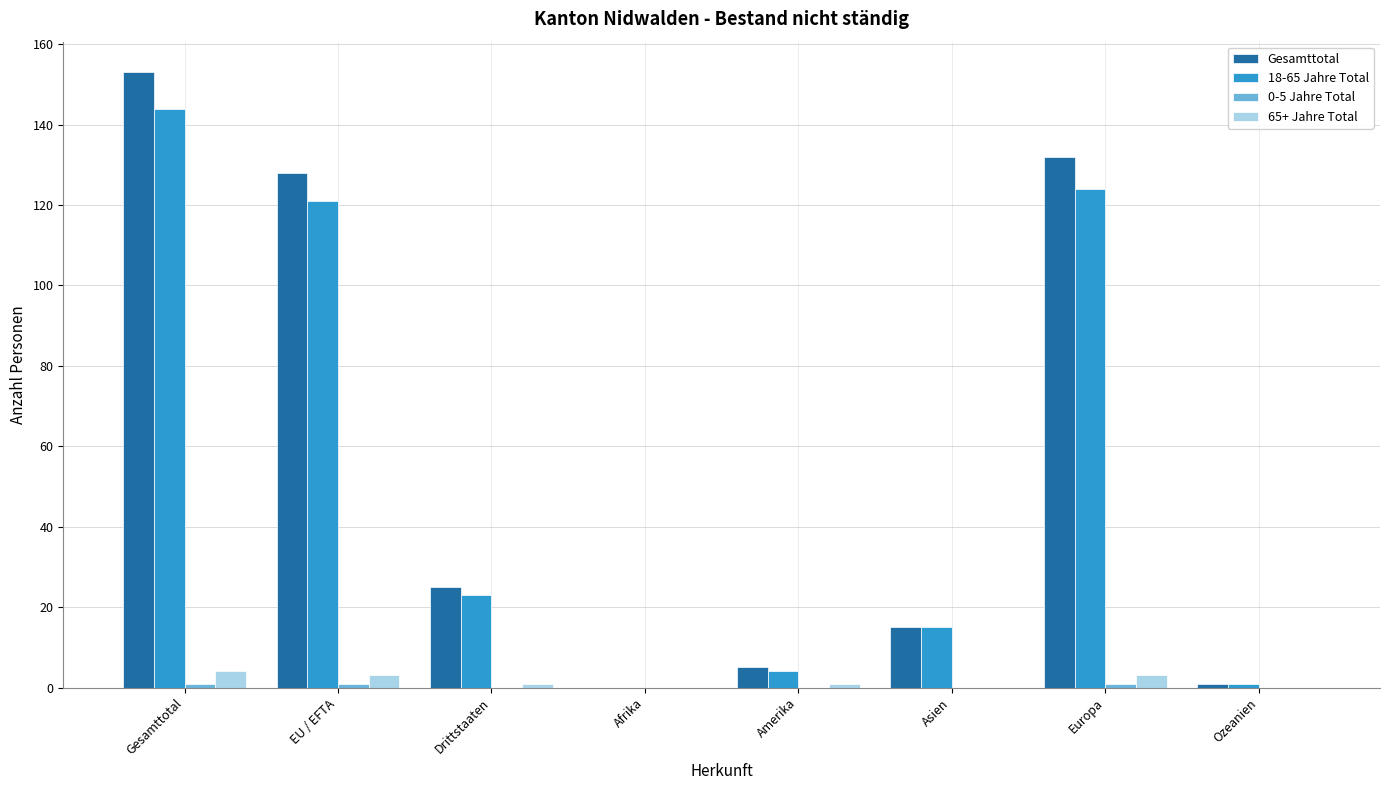

The Gesamttotal series shows 15 at Asien. True or false?

True